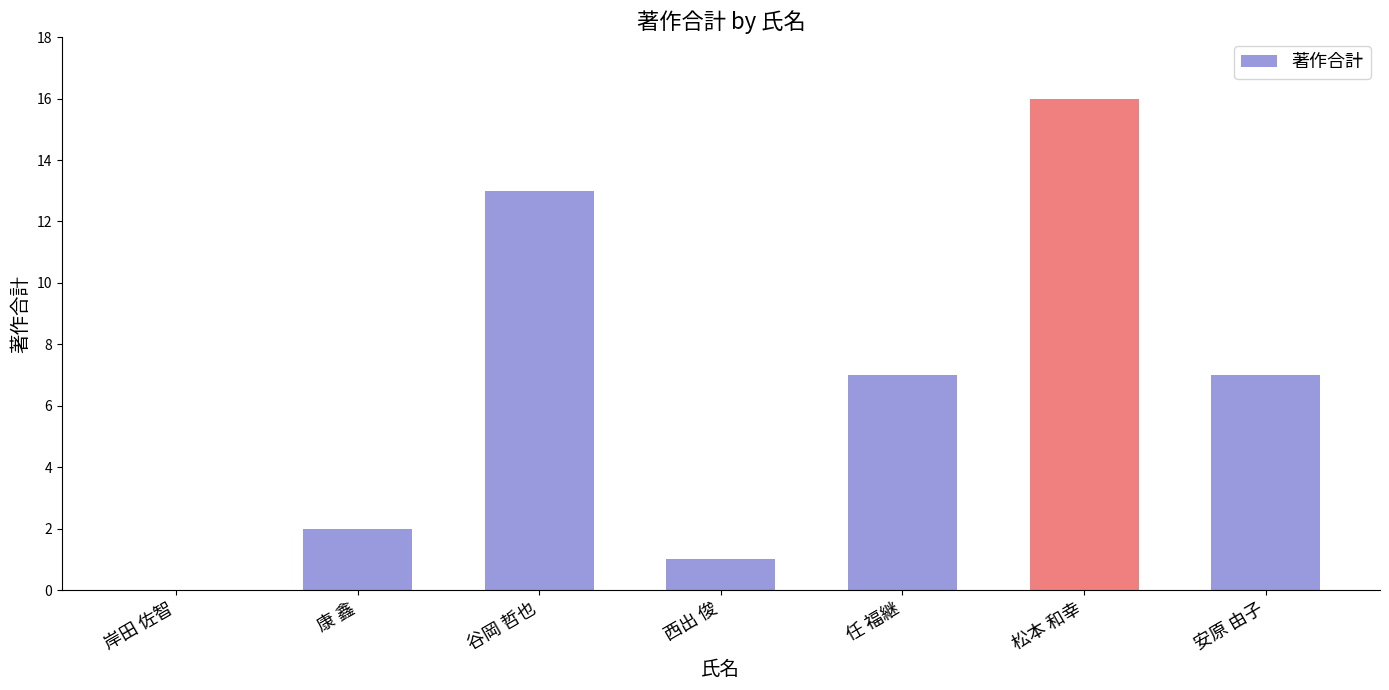

Reading left to right, transcribe all the data shown in this chart.

0	2	13	1	7	16	7